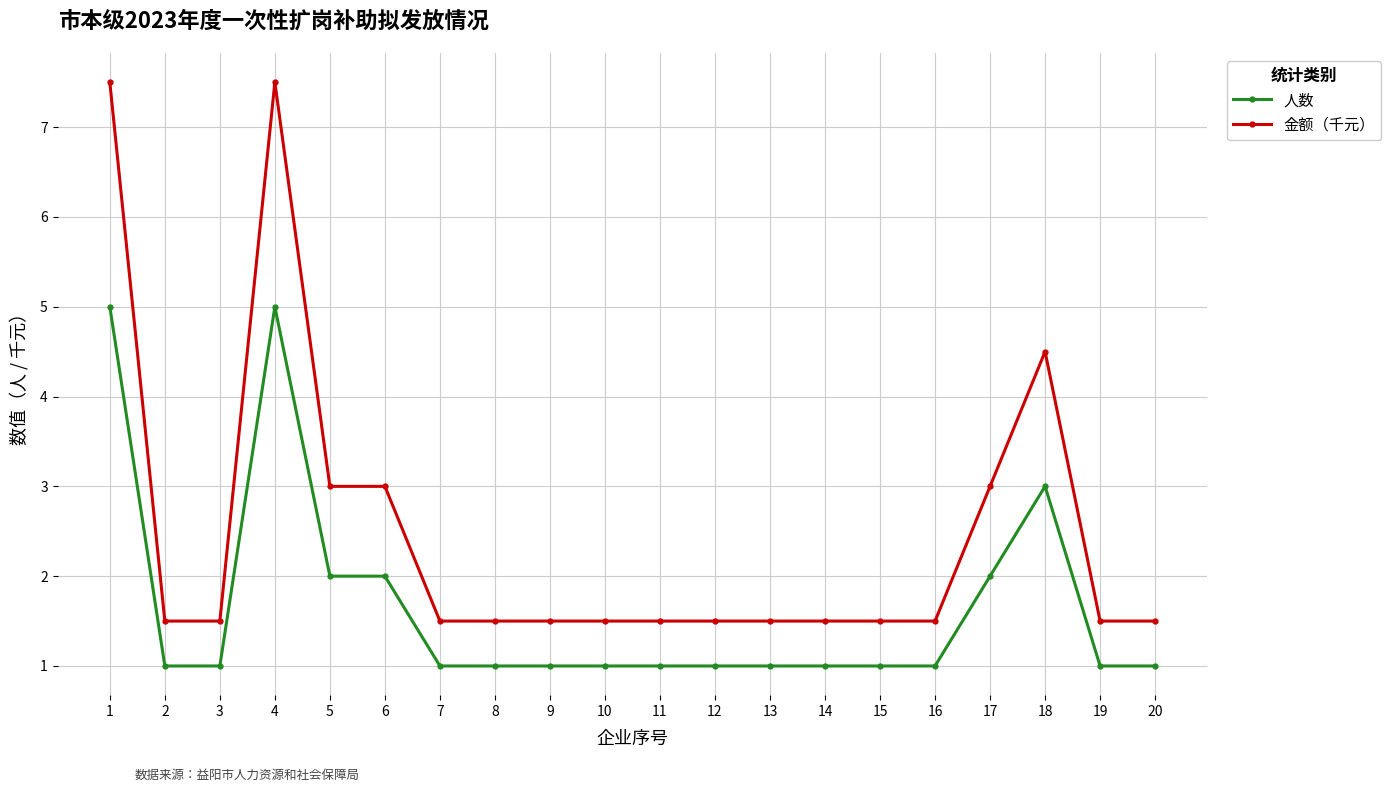

True or false: 人数 and 金额（千元） intersect in this chart.

False